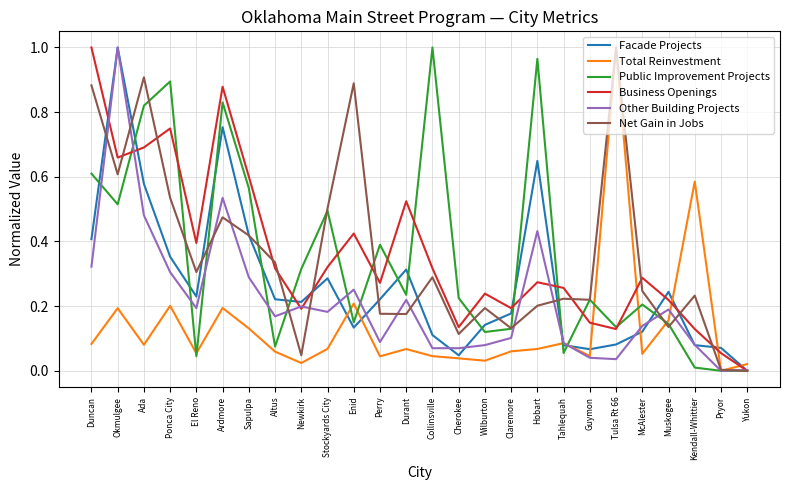

Between Ardmore and Tahlequah, which series saw the biggest shift?

Public Improvement Projects